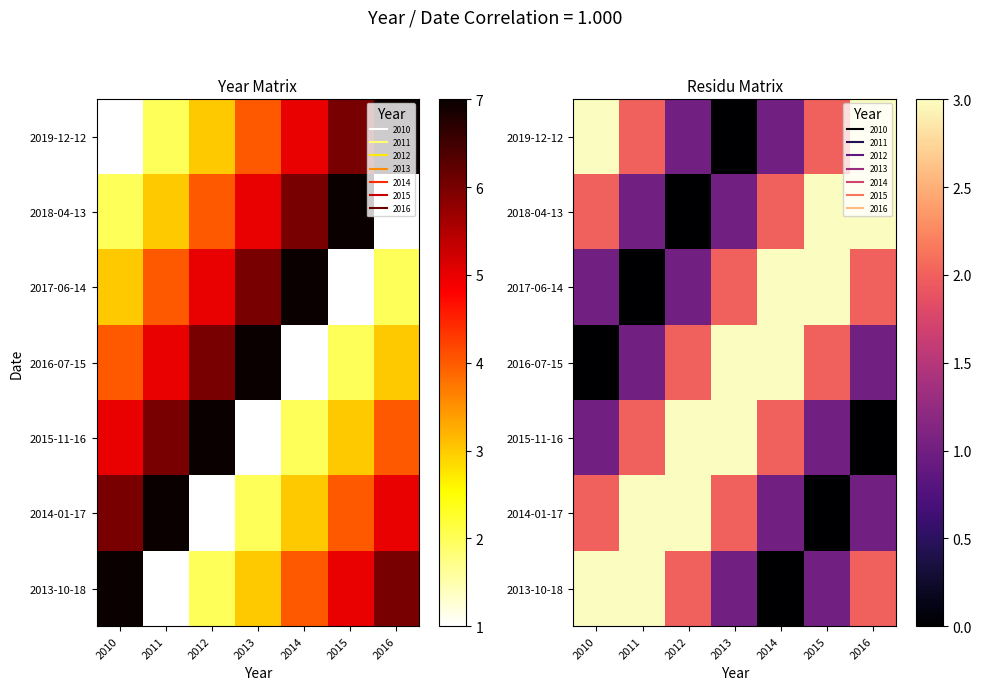

What is the difference between the 2014-01-17 values at 2013 and 2015?

2